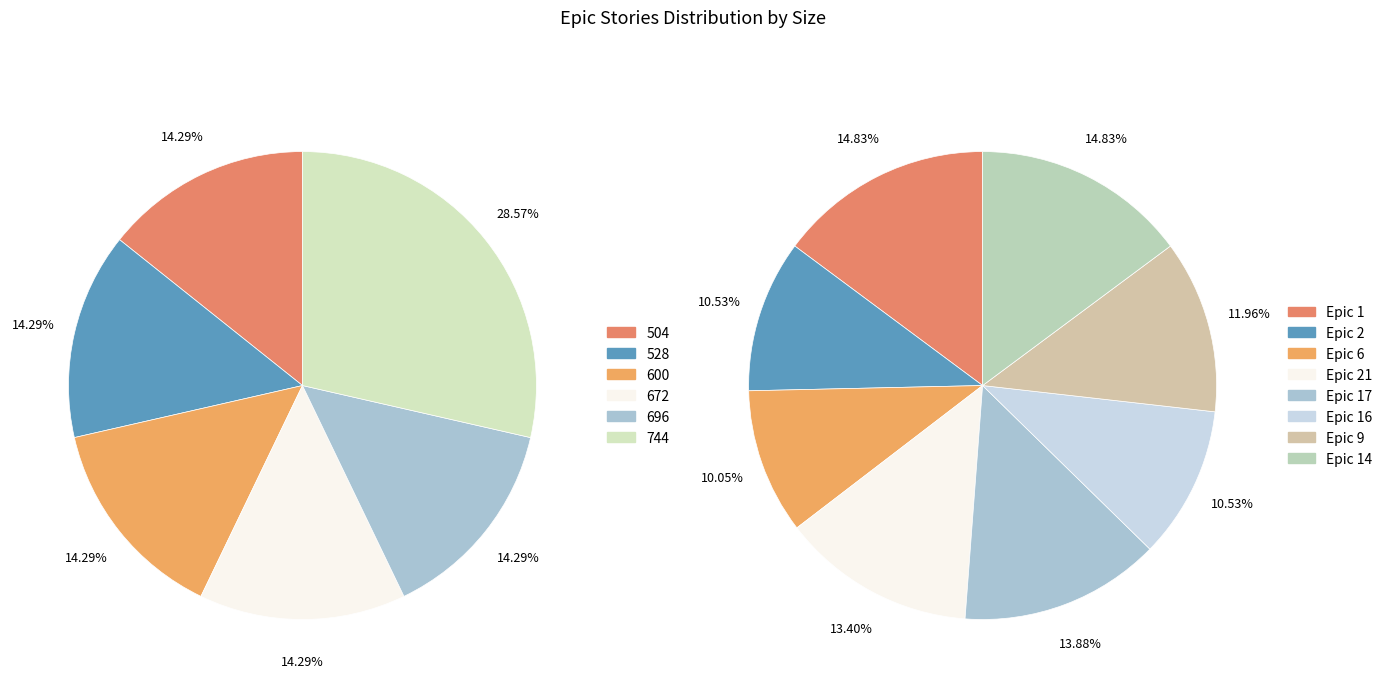

Is there a majority slice in this chart?

No